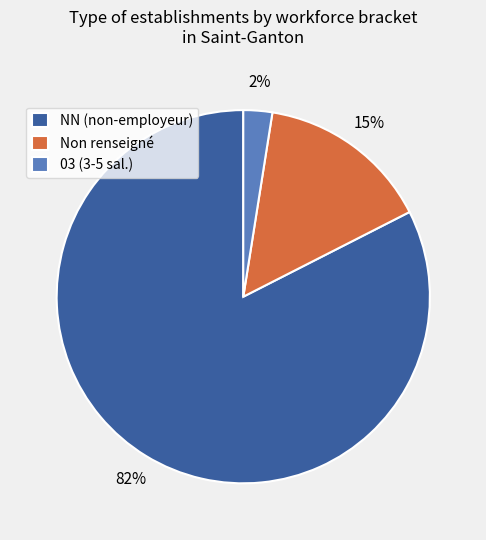

To the nearest percent, what portion does Non renseigné represent?

15%